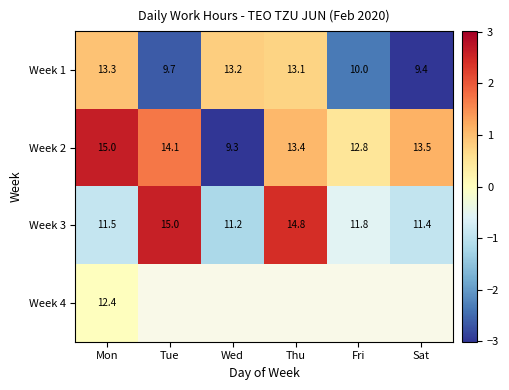

Rank the categories by Week 1 value from lowest to highest.

Sat, Tue, Fri, Thu, Wed, Mon